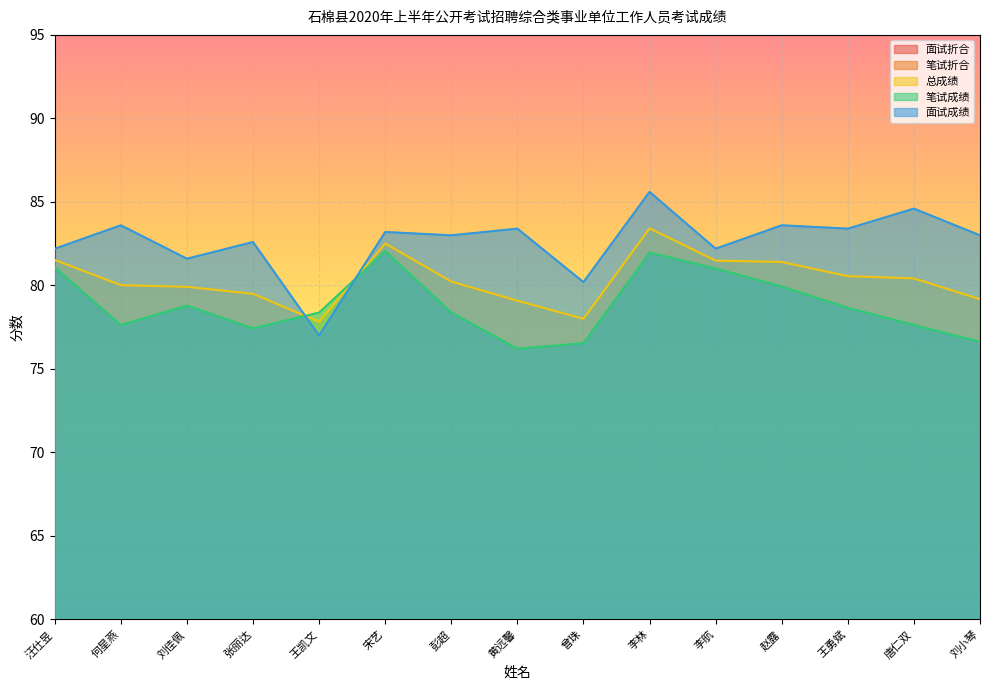

What is the average value of the 笔试折合 series?

47.3